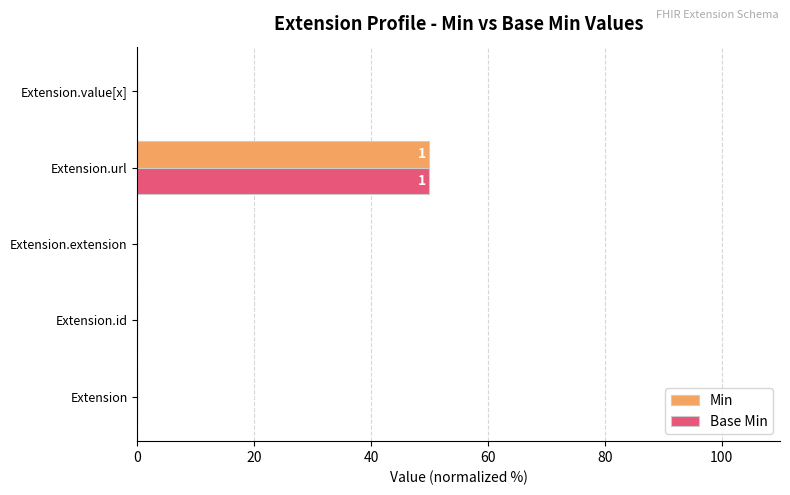

What is the sum of the Min values at Extension.url and Extension.value[x]?

50